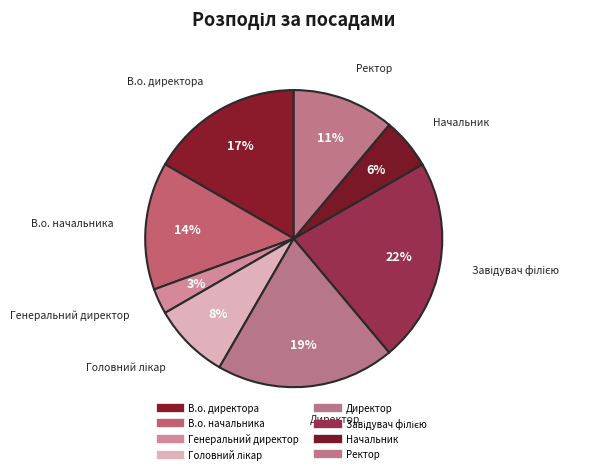

True or false: Генеральний директор accounts for 9% of the total.

False